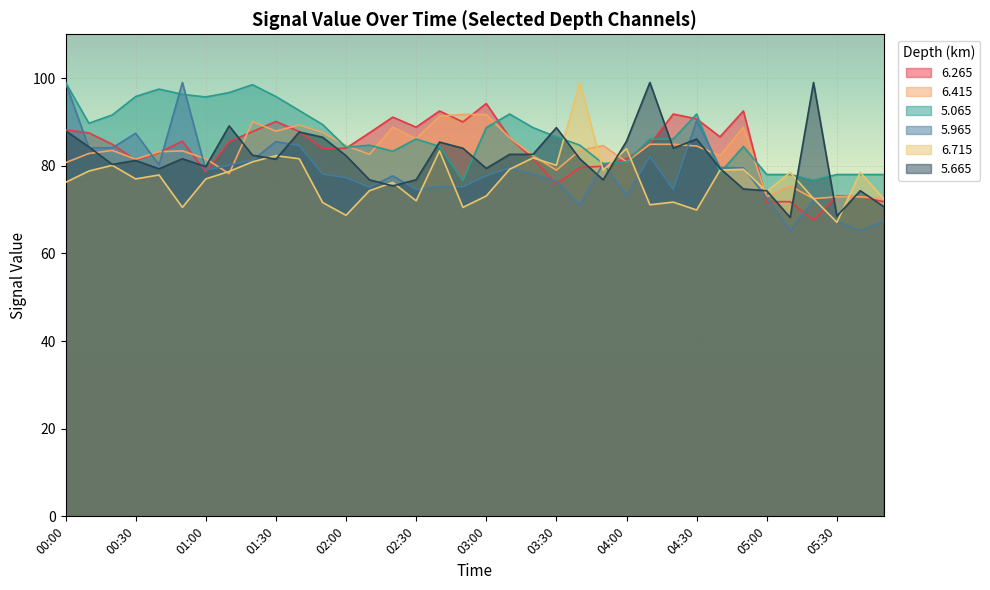

What is the highest value of the   5.065 series?

99.0